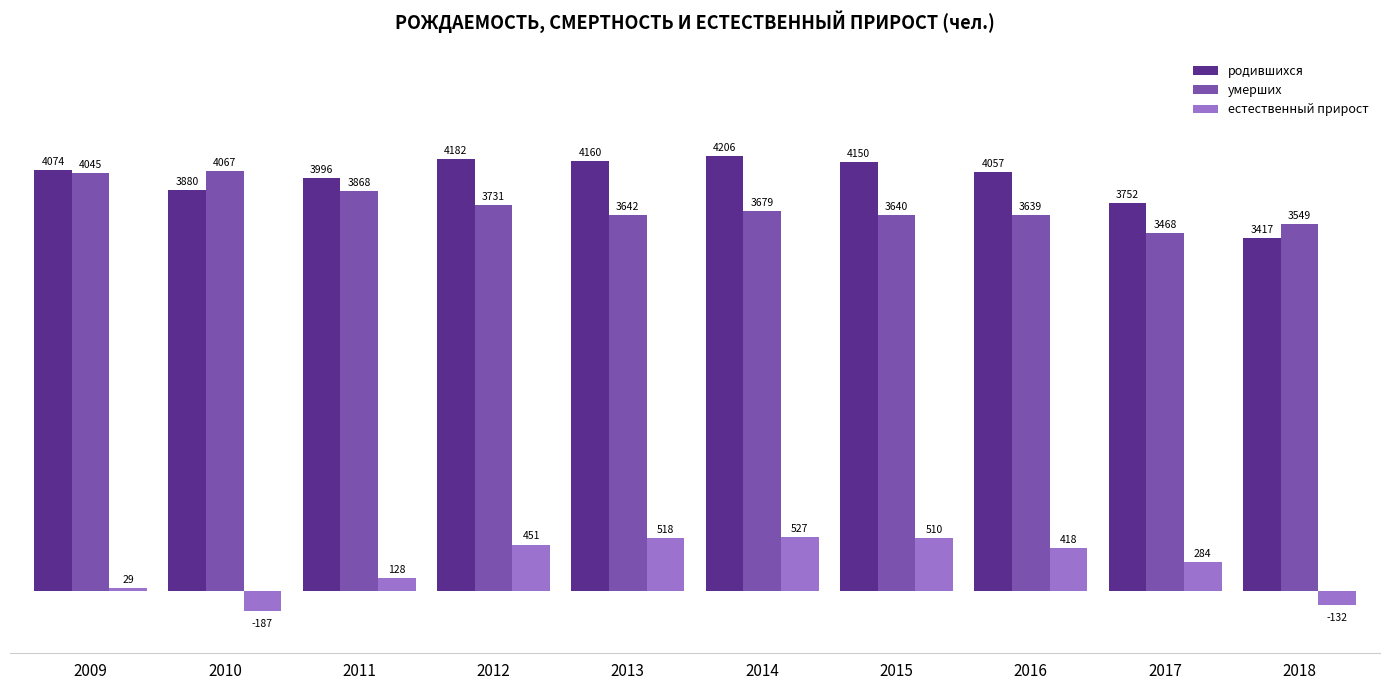

How many groups of bars are there?

10